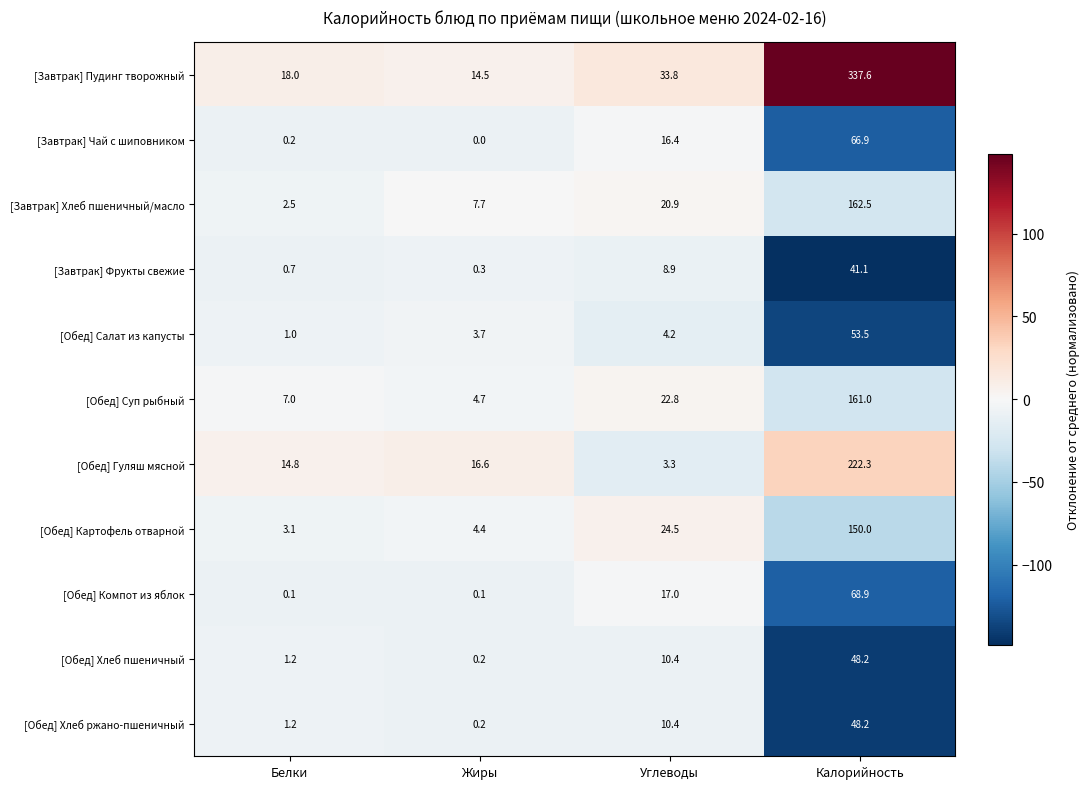

Count the number of data series in this chart.

11